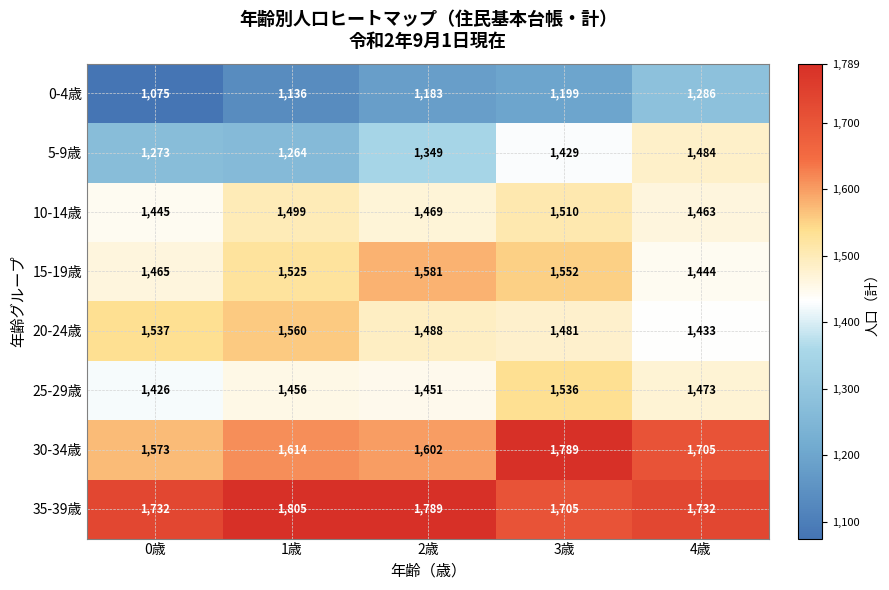

What is the maximum value shown in the chart?

1805